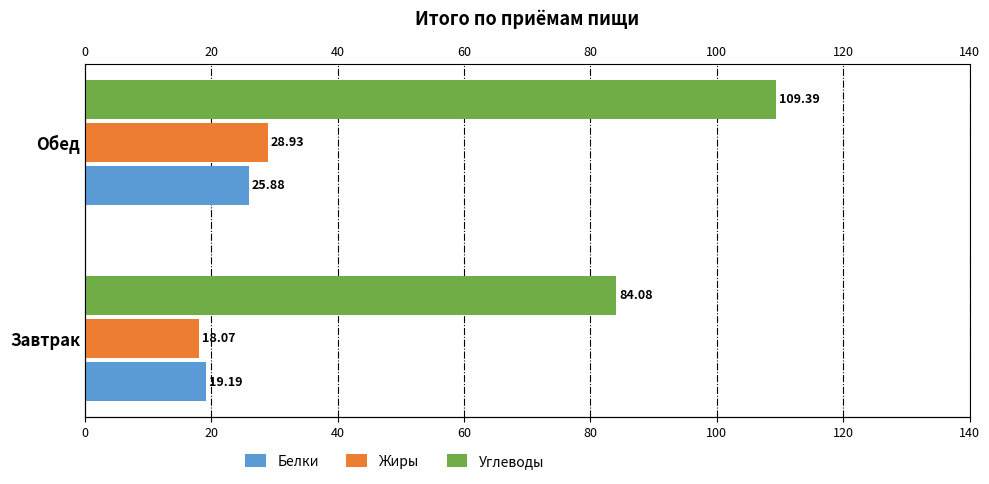

What is the minimum value for Углеводы?

84.1